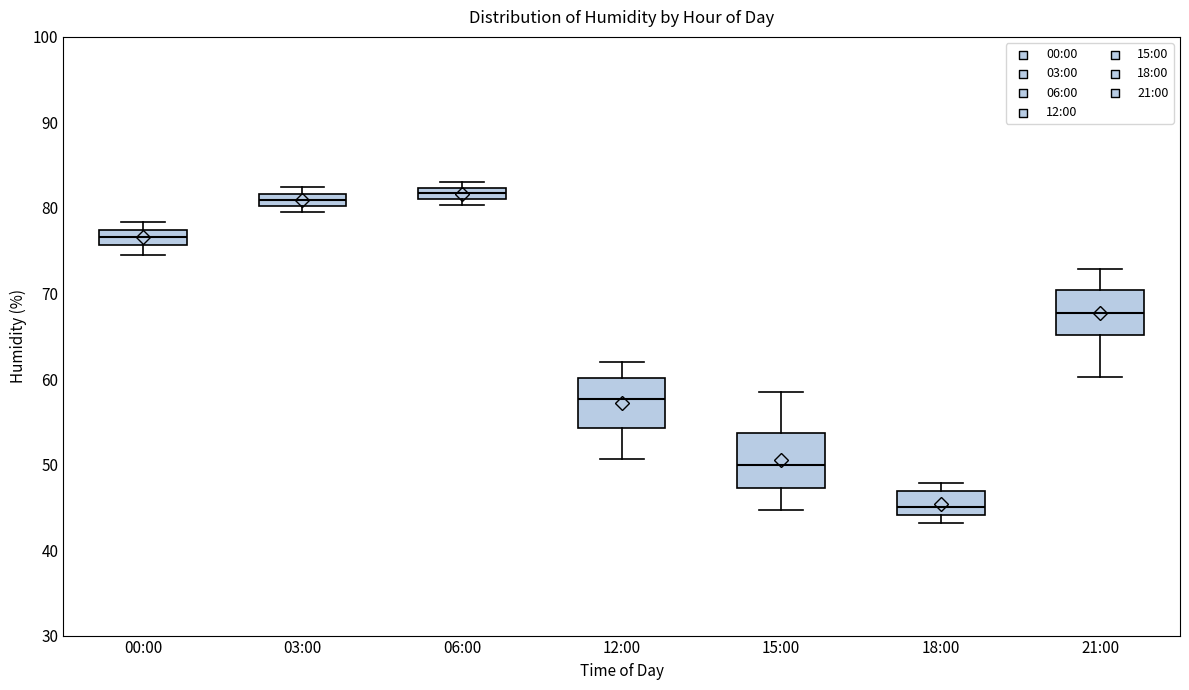

Where is the upper edge of the box for 06:00 on the y-axis? The values are not printed on the chart, so give them approximately, as read against the axis.

82